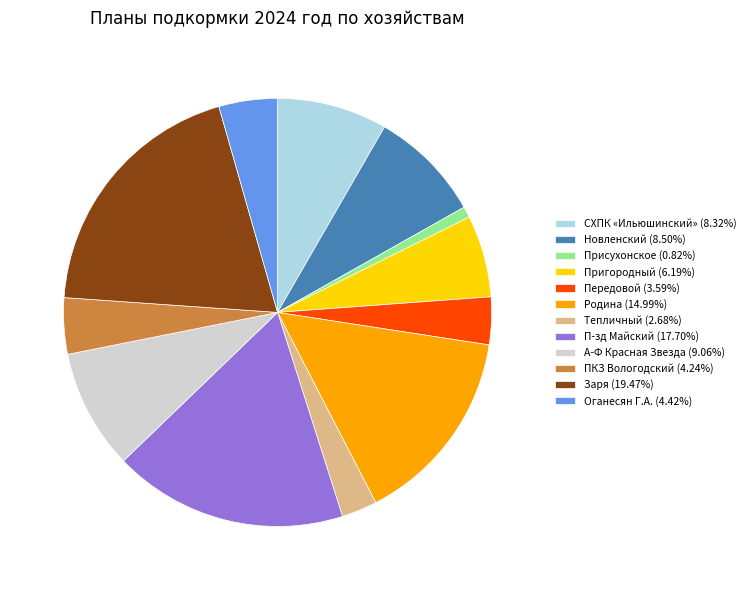

How many slices are in this pie chart?

12